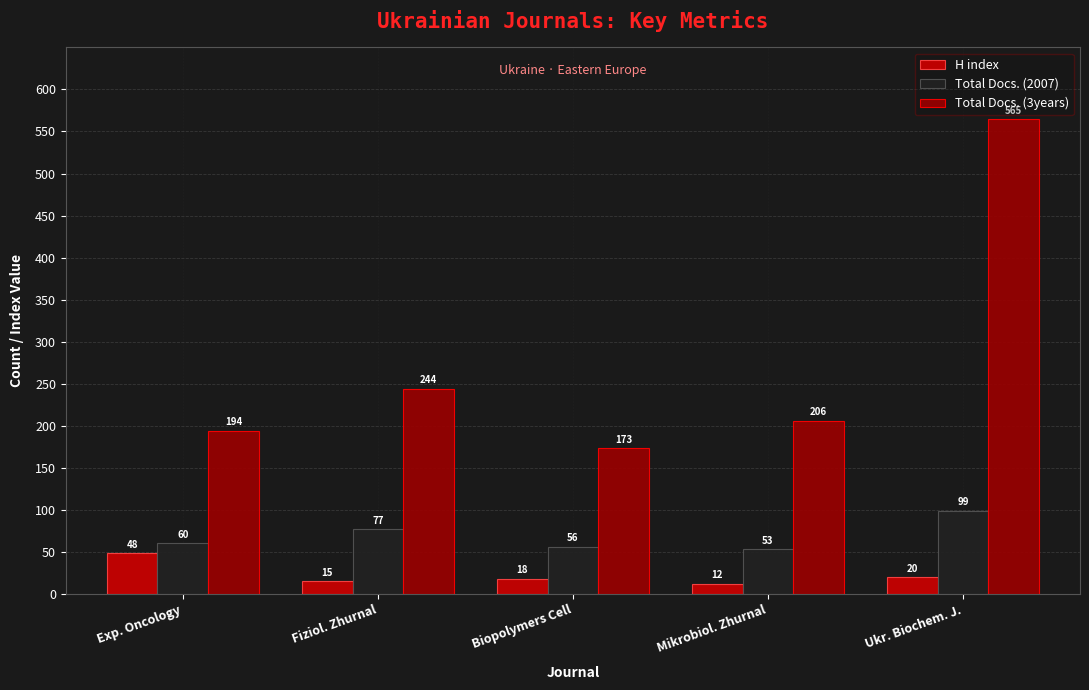

What is the value of the Total Docs. (3years) bar at the 3rd from the left?

173